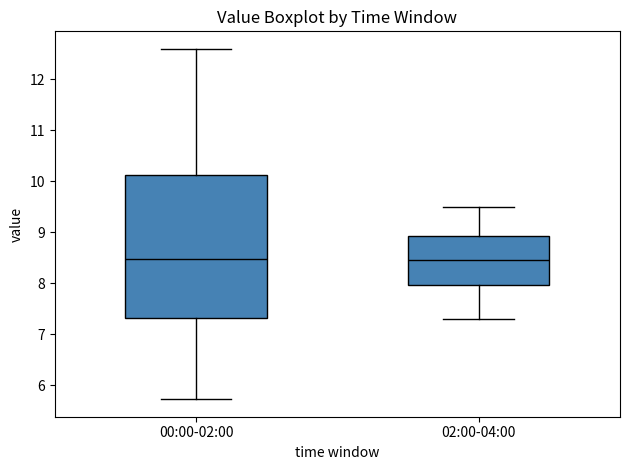

Comparing the boxes themselves (not the whiskers), which one is the tallest?

00:00-02:00